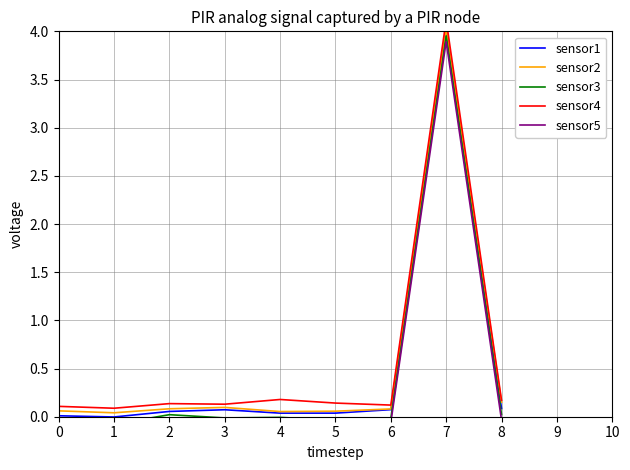

What is the sum of the sensor3 values at 1 and 5?

-0.1